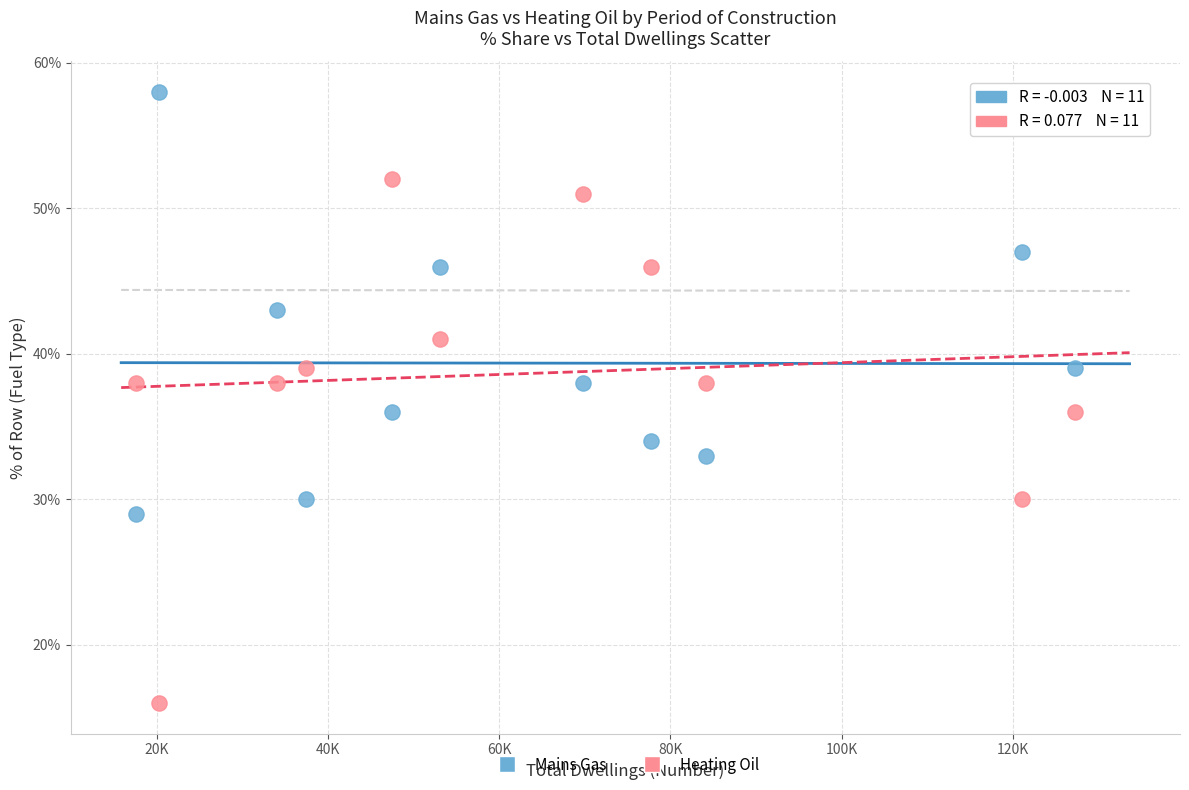

Which series contains the lowest Y value?

Heating Oil